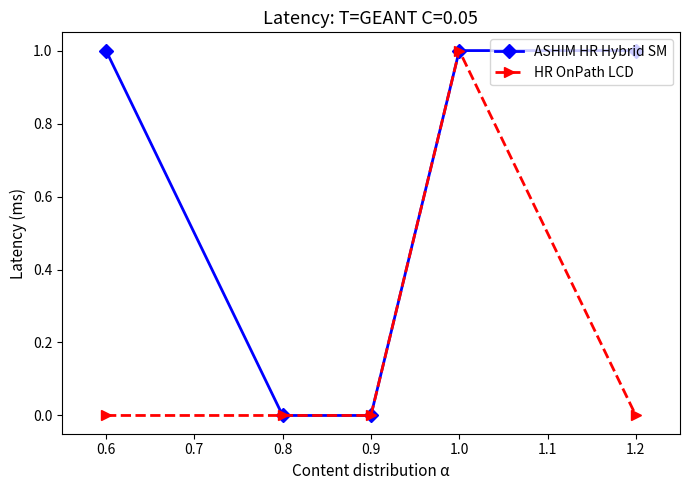

What is the difference between the highest and lowest values at 0.6?

1